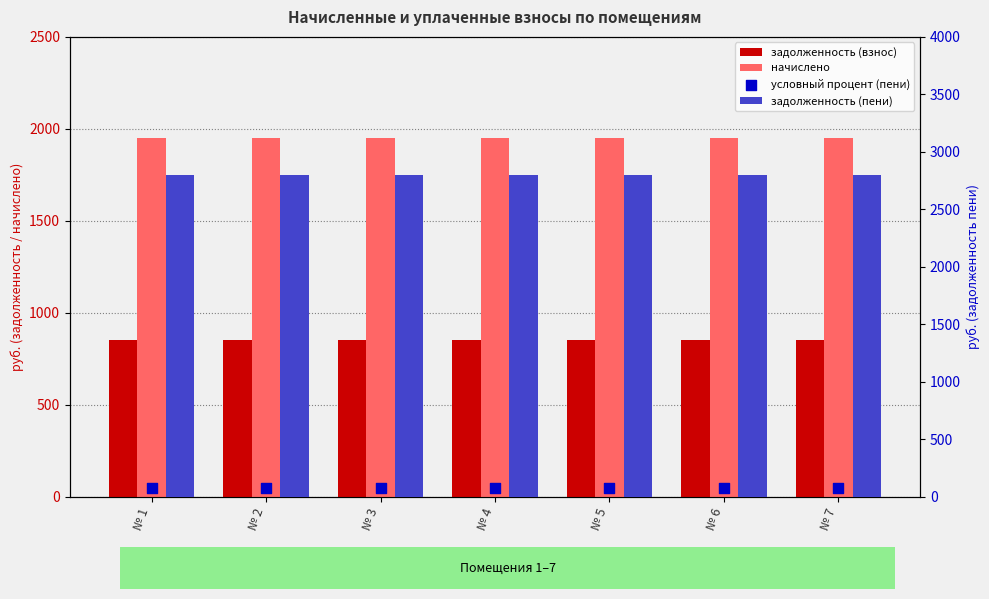

What are all the series names shown in the legend?

задолженность (взнос), начислено, задолженность (пени), условный процент (пени)